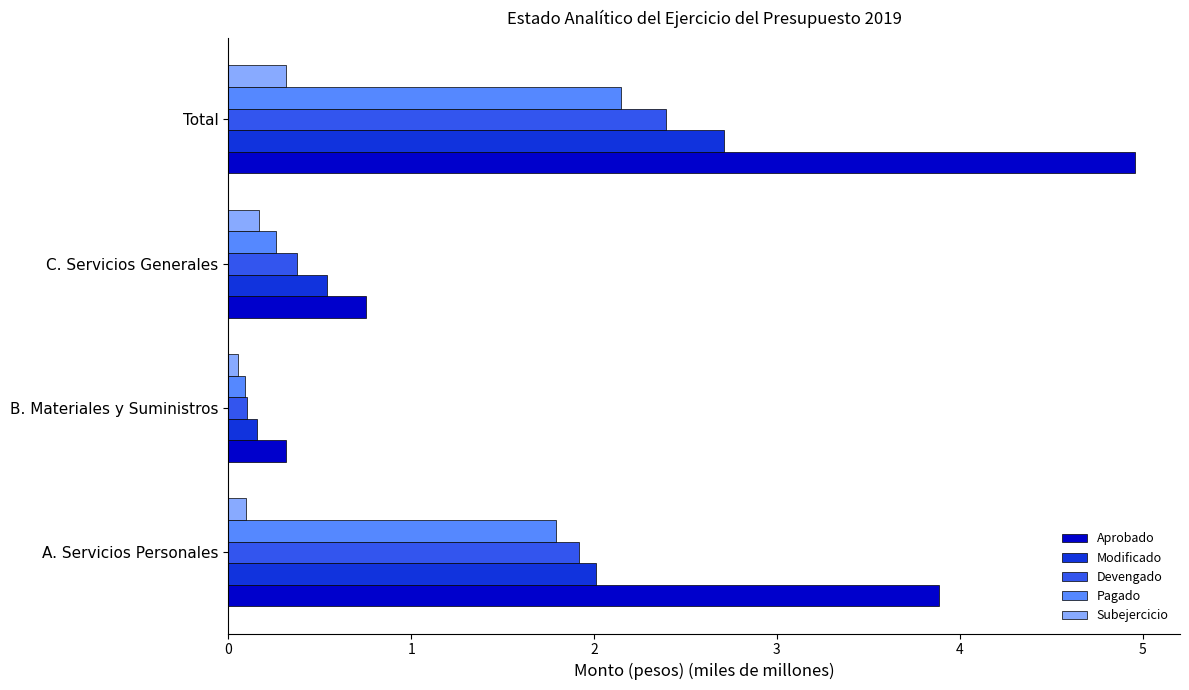

Which series has the largest range (max minus min)?

Aprobado